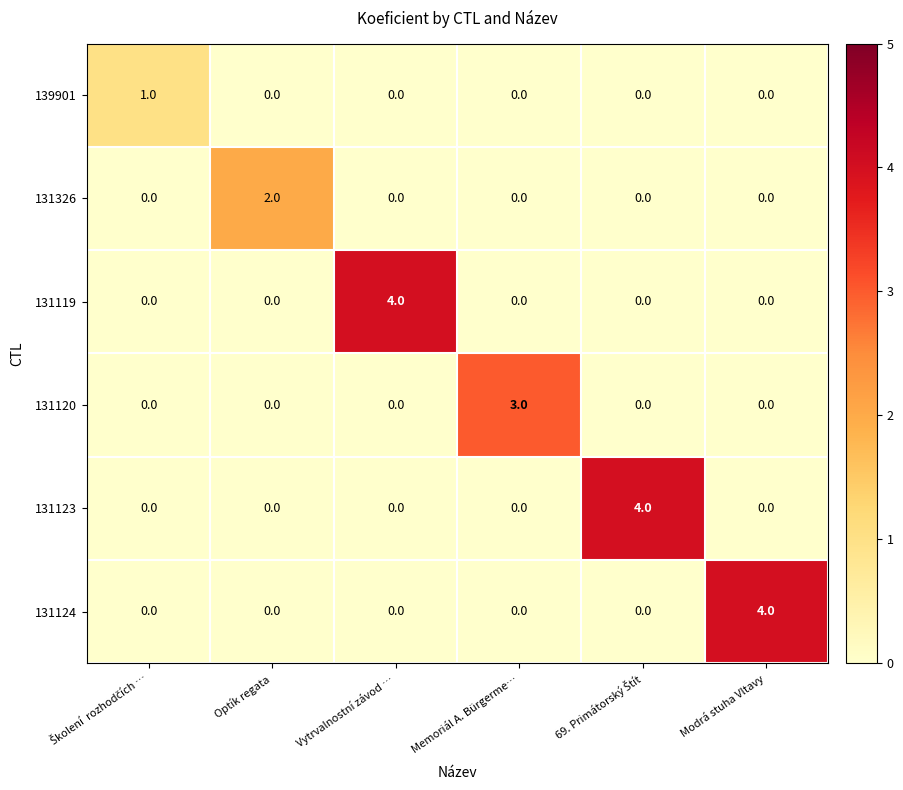

Between Optík regata and Modrá stuha Vltavy, which series saw the biggest shift?

131124